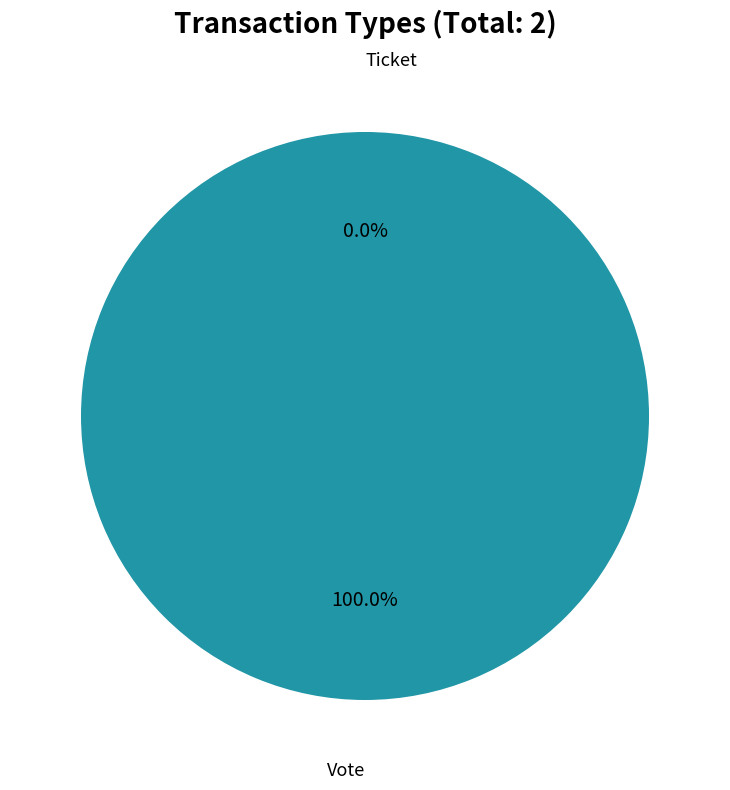

Between Vote and Ticket, which is larger?

Vote